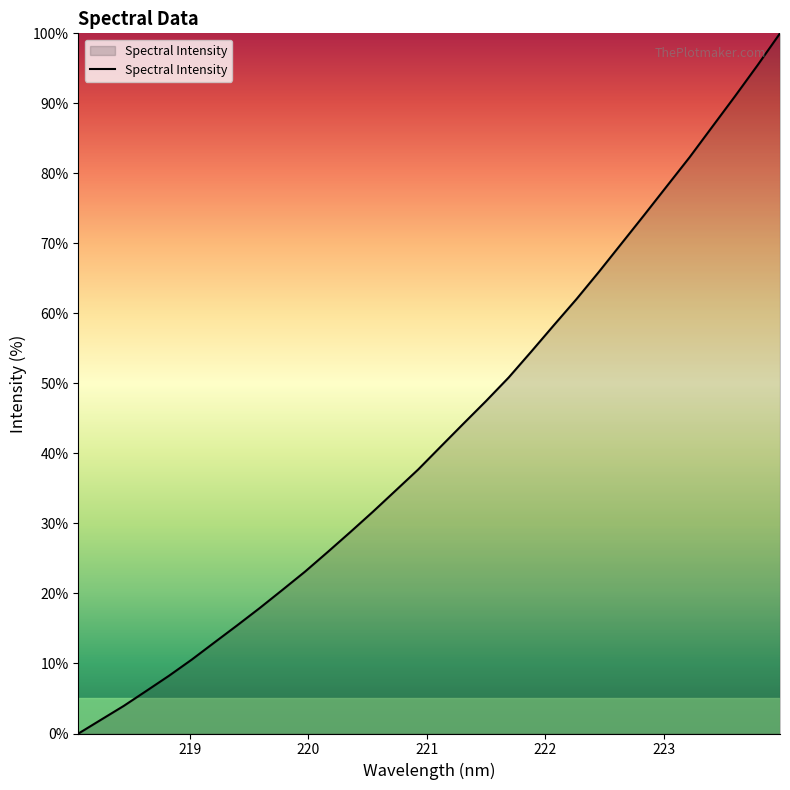

What is the difference between the maximum and minimum values?

100.0